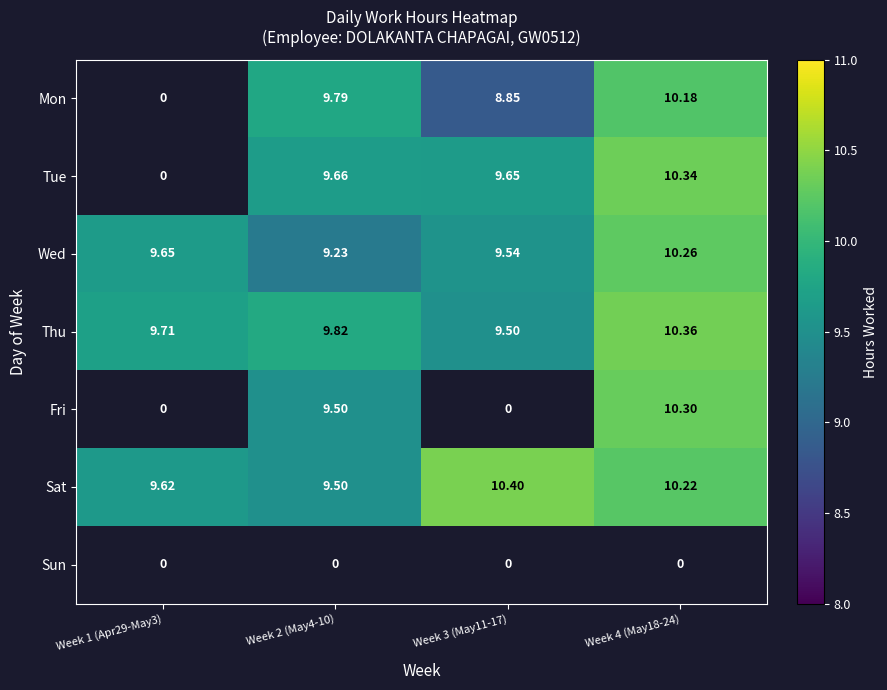

Is the value of Sun at Week 2 (May4-10) greater than the value of Wed at Week 1 (Apr29-May3)?

No